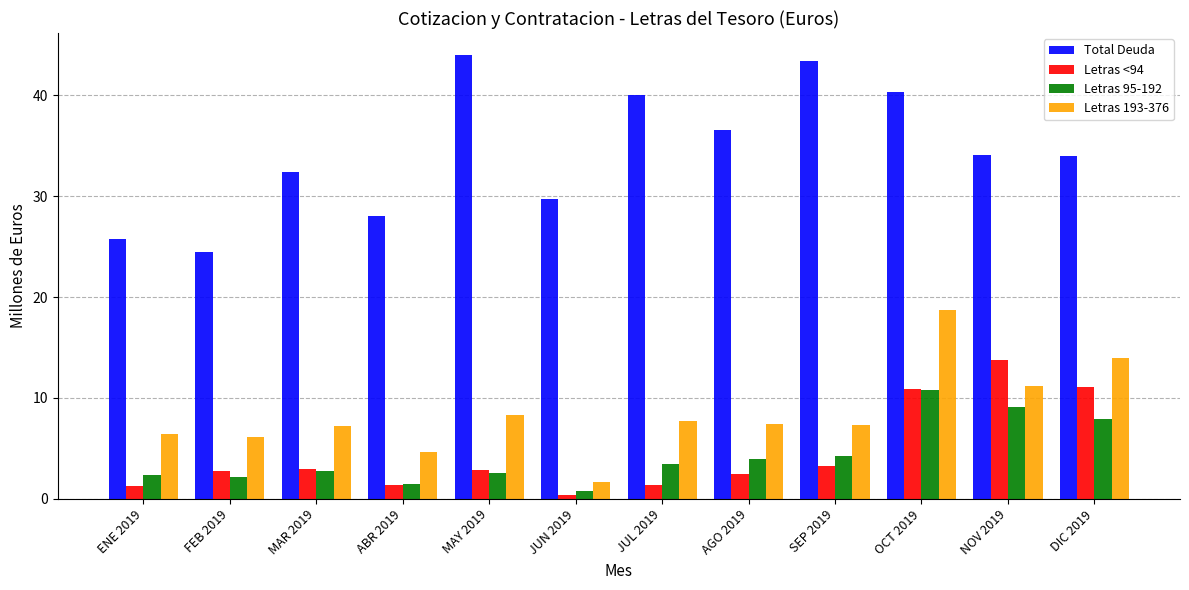

How many bars are there in total?

48